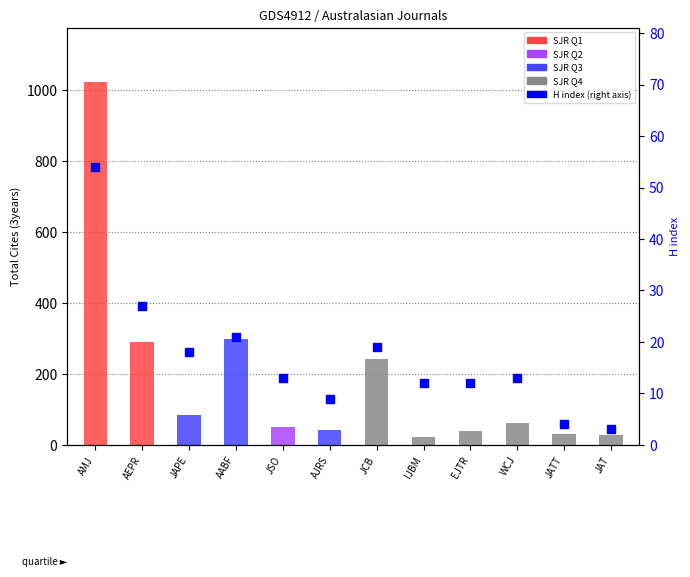

What is the ratio of the value at EJTR to the value at JSO?

0.9